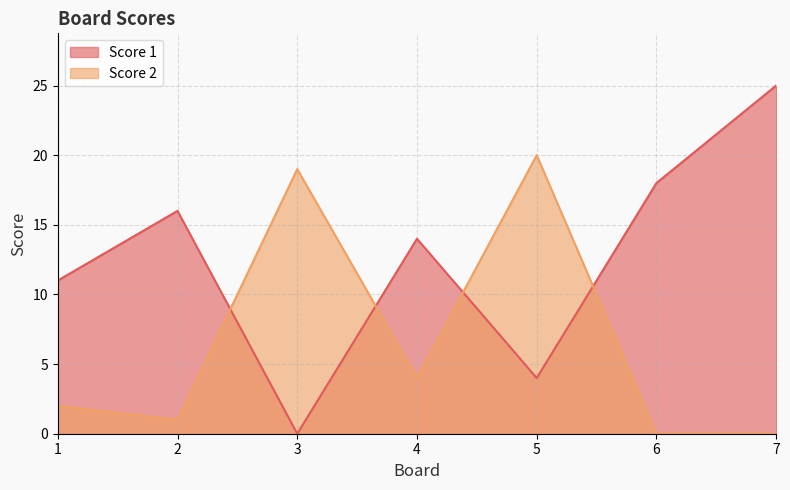

At 4, list the series in order from smallest to largest.

Score 2, Score 1